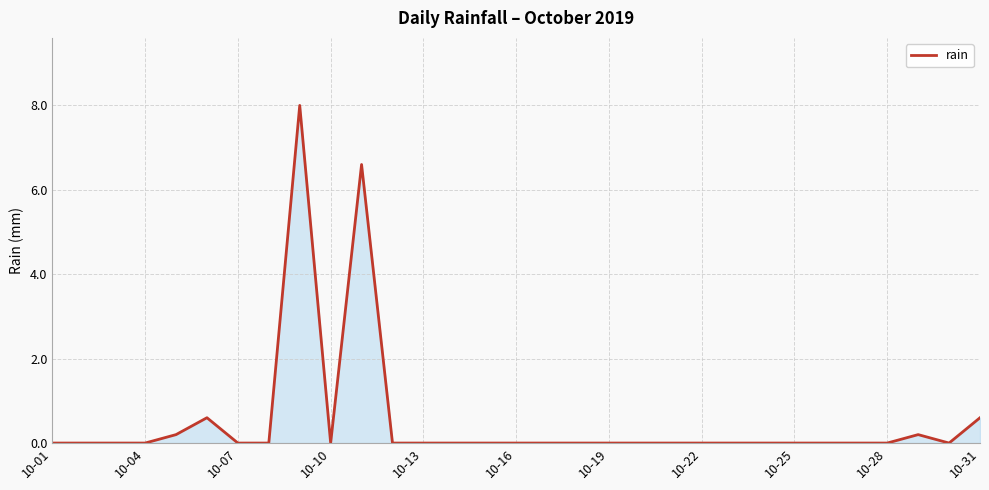

What is the difference between the maximum and minimum values?

8.0